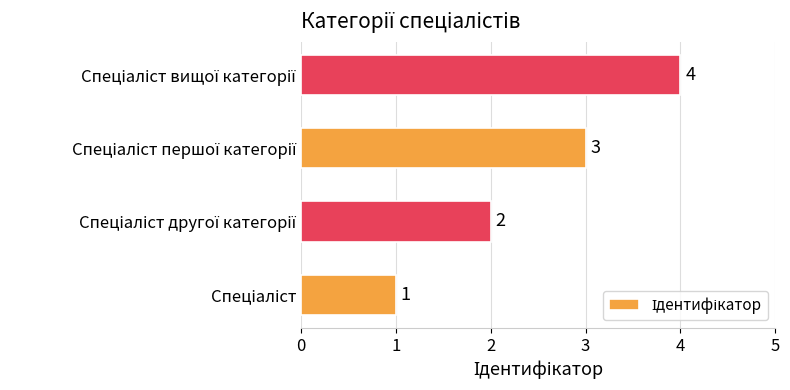

How many data points does each series have?

4